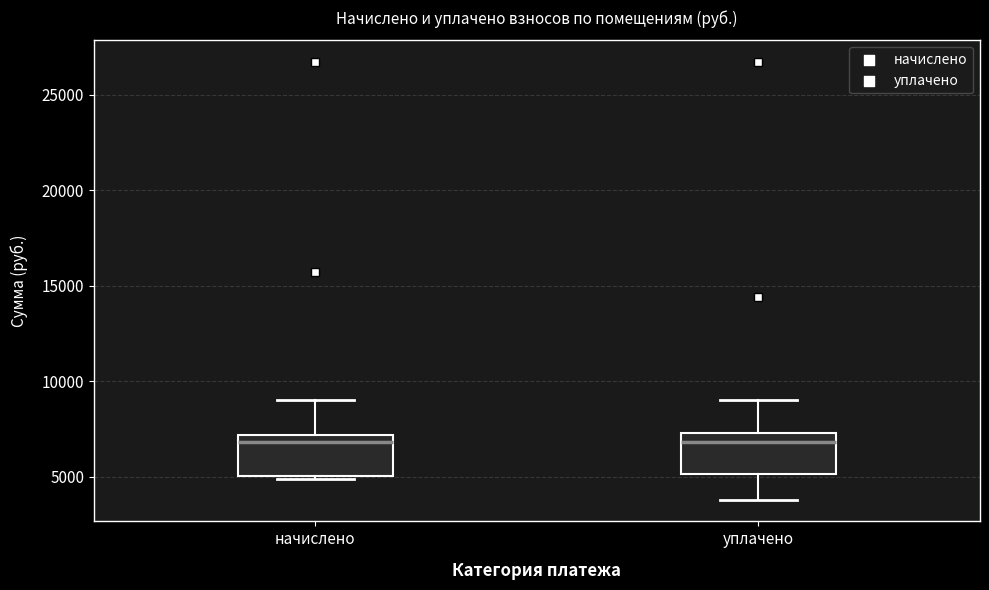

Where does the median line of the box for уплачено sit on the y-axis? The values are not printed on the chart, so give them approximately, as read against the axis.

7000